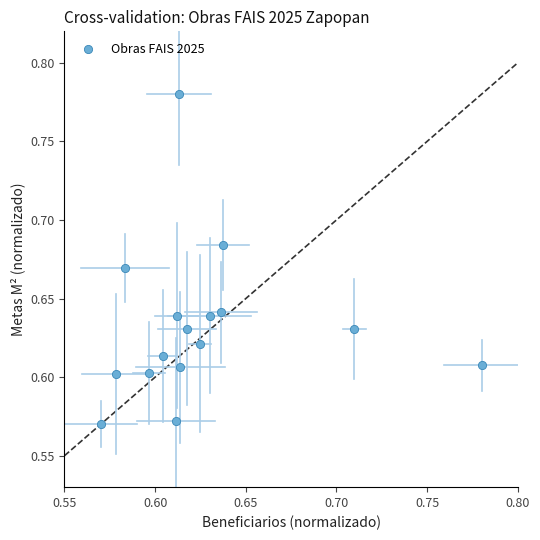

How many data points are displayed?

16